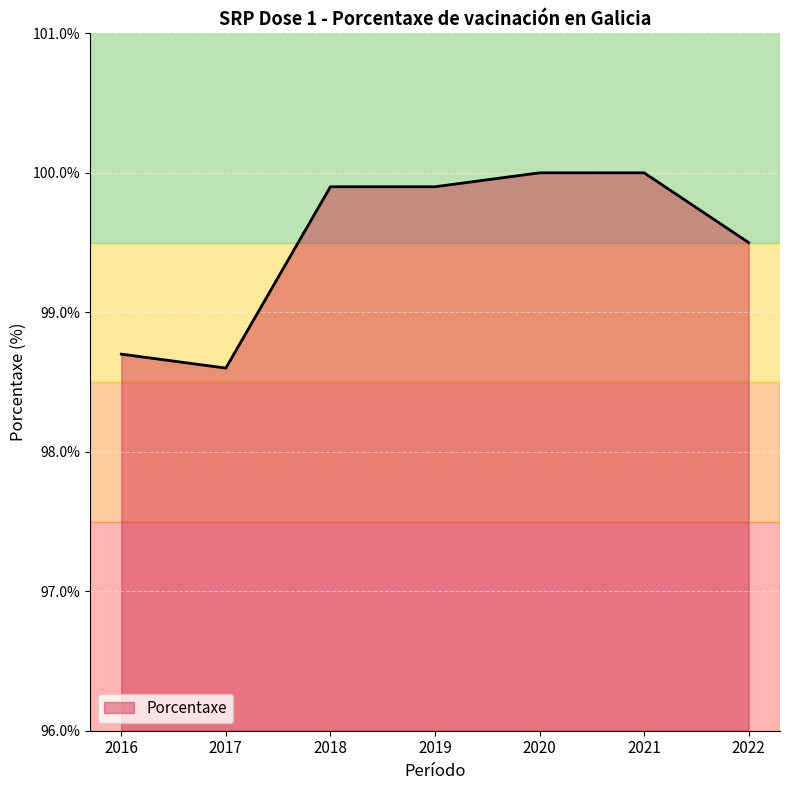

Count the number of values greater than 99.

5